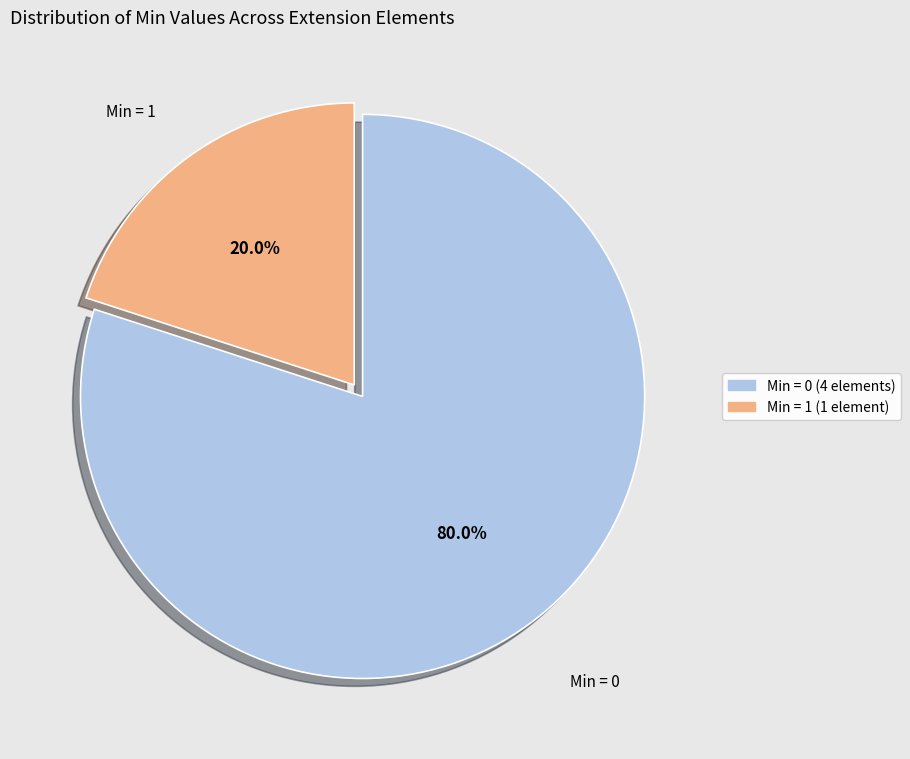

How many segments does this pie chart have?

2